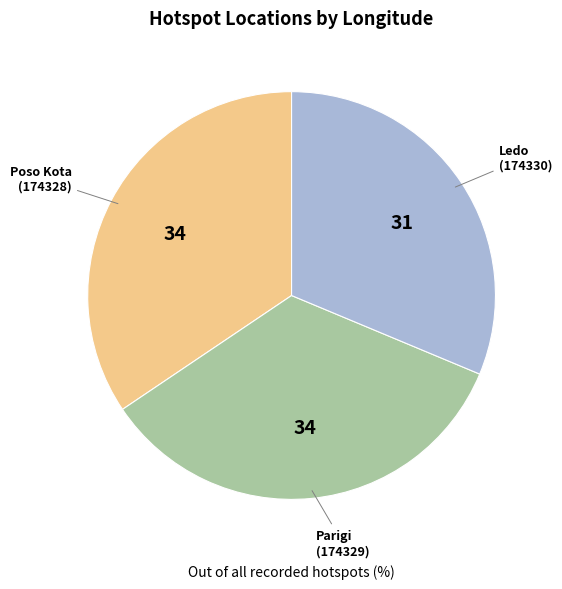

Is there any slice that represents more than half of the pie?

No